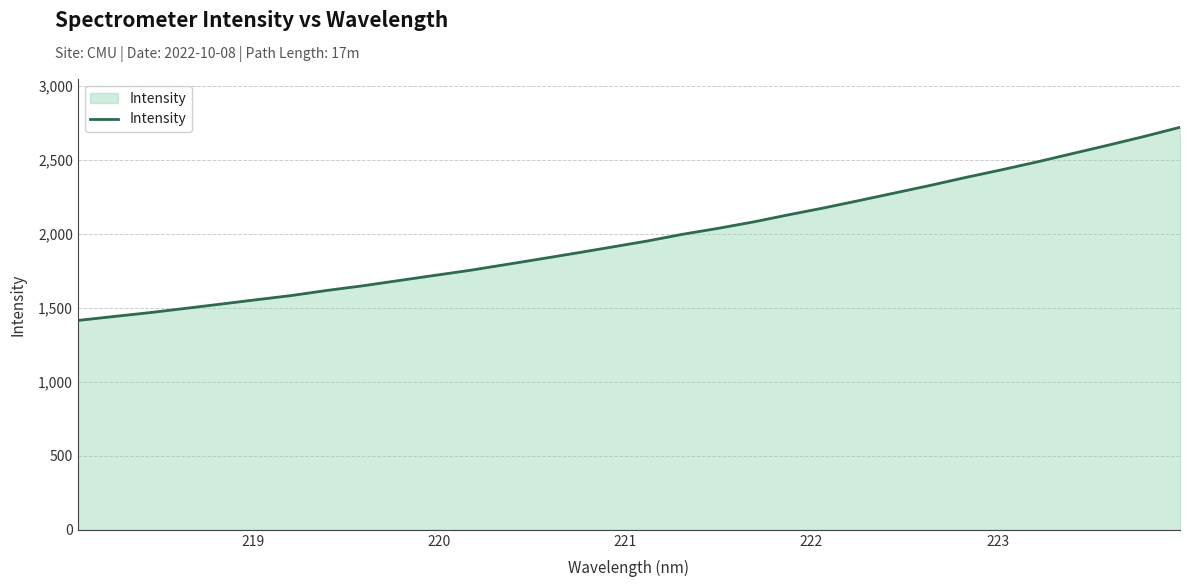

What is the maximum value shown in the chart?

2720.2